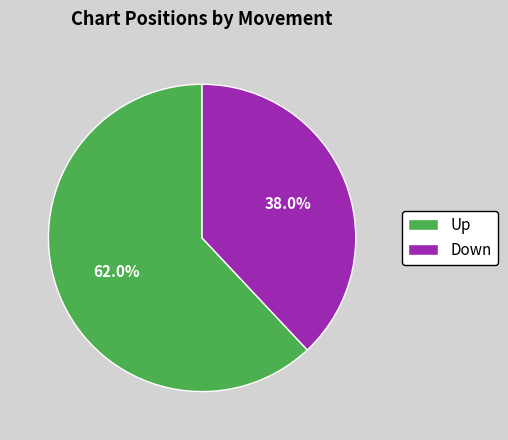

How many slices are in this pie chart?

2